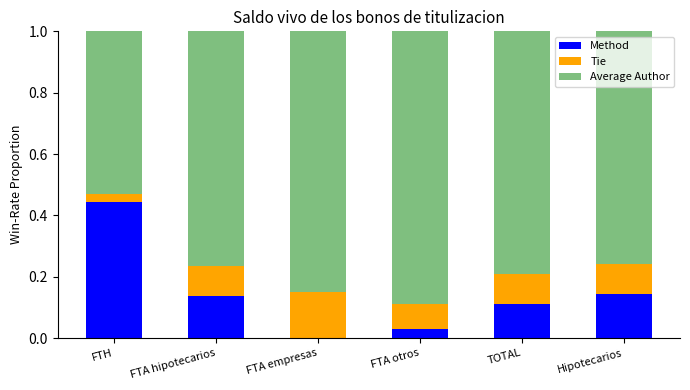

At which label does Method reach its peak?

FTH